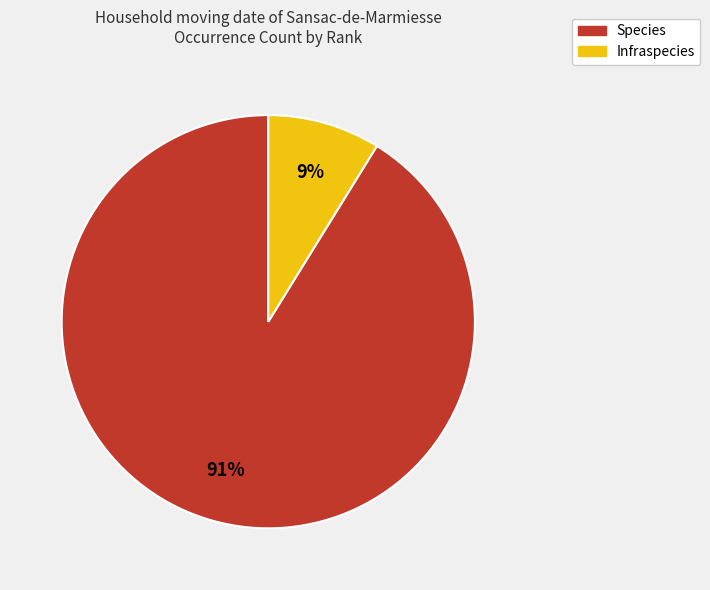

Which category has the smallest portion of the pie?

Infraspecies